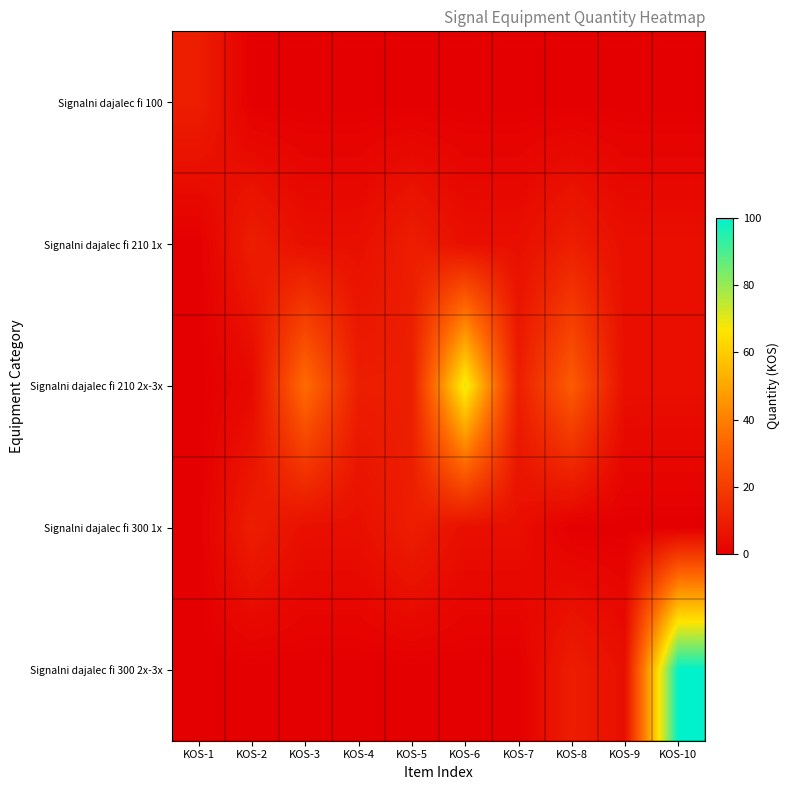

How many categories are shown in the chart?

10